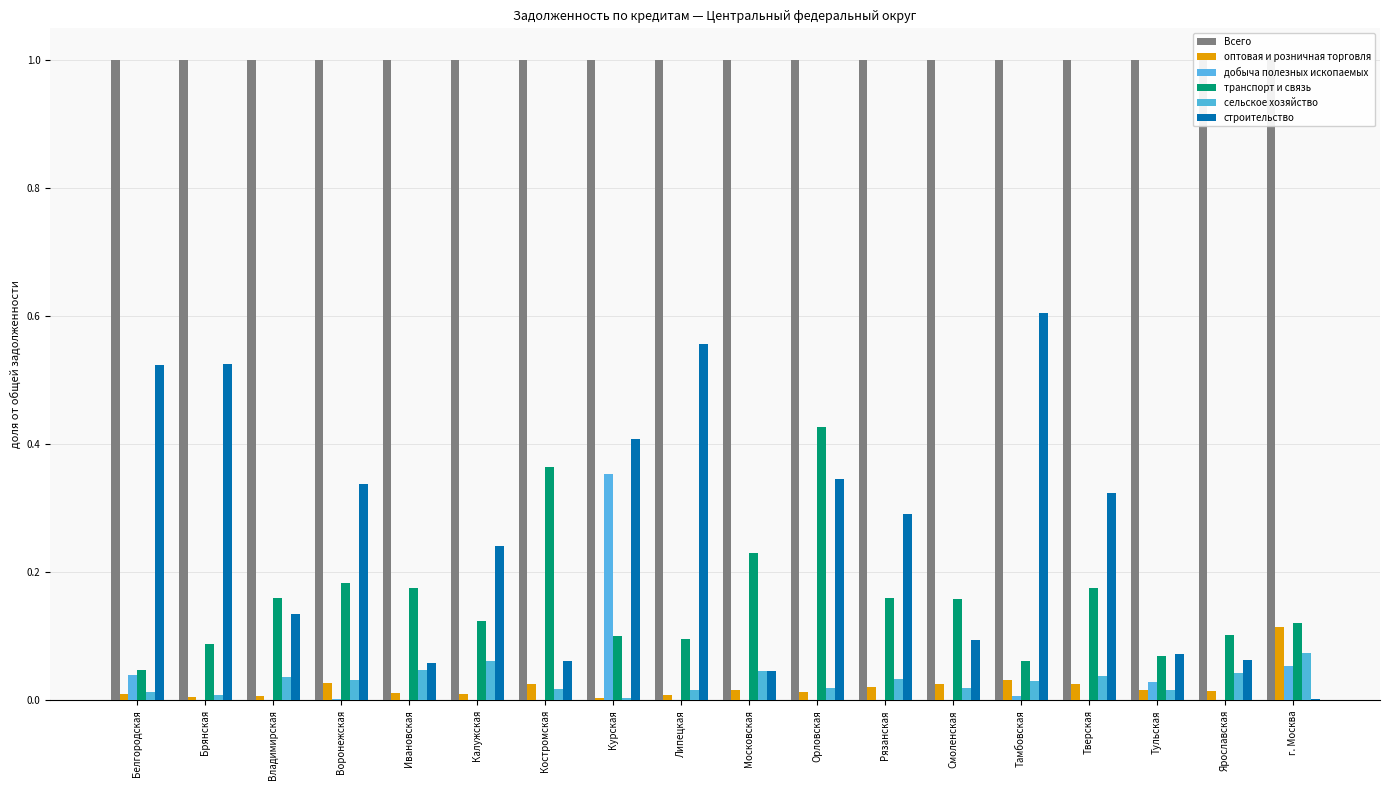

Reading left to right, transcribe all the data shown in this chart.

Всего: Белгородская=1.0	Брянская=1.0	Владимирская=1.0	Воронежская=1.0	Ивановская=1.0	Калужская=1.0	Костромская=1.0	Курская=1.0	Липецкая=1.0	Московская=1.0	Орловская=1.0	Рязанская=1.0	Смоленская=1.0	Тамбовская=1.0	Тверская=1.0	Тульская=1.0	Ярославская=1.0	г. Москва=1.0
оптовая и розничная торговля: Белгородская=0.0	Брянская=0.0	Владимирская=0.0	Воронежская=0.0	Ивановская=0.0	Калужская=0.0	Костромская=0.0	Курская=0.0	Липецкая=0.0	Московская=0.0	Орловская=0.0	Рязанская=0.0	Смоленская=0.0	Тамбовская=0.0	Тверская=0.0	Тульская=0.0	Ярославская=0.0	г. Москва=0.1
добыча полезных ископаемых: Белгородская=0.0	Брянская=0.0	Владимирская=0.0	Воронежская=0.0	Ивановская=0.0	Калужская=0.0	Костромская=0.0	Курская=0.4	Липецкая=0.0	Московская=0.0	Орловская=0.0	Рязанская=0.0	Смоленская=0.0	Тамбовская=0.0	Тверская=0.0	Тульская=0.0	Ярославская=0.0	г. Москва=0.1
транспорт и связь: Белгородская=0.0	Брянская=0.1	Владимирская=0.2	Воронежская=0.2	Ивановская=0.2	Калужская=0.1	Костромская=0.4	Курская=0.1	Липецкая=0.1	Московская=0.2	Орловская=0.4	Рязанская=0.2	Смоленская=0.2	Тамбовская=0.1	Тверская=0.2	Тульская=0.1	Ярославская=0.1	г. Москва=0.1
сельское хозяйство: Белгородская=0.0	Брянская=0.0	Владимирская=0.0	Воронежская=0.0	Ивановская=0.0	Калужская=0.1	Костромская=0.0	Курская=0.0	Липецкая=0.0	Московская=0.0	Орловская=0.0	Рязанская=0.0	Смоленская=0.0	Тамбовская=0.0	Тверская=0.0	Тульская=0.0	Ярославская=0.0	г. Москва=0.1
строительство: Белгородская=0.5	Брянская=0.5	Владимирская=0.1	Воронежская=0.3	Ивановская=0.1	Калужская=0.2	Костромская=0.1	Курская=0.4	Липецкая=0.6	Московская=0.0	Орловская=0.3	Рязанская=0.3	Смоленская=0.1	Тамбовская=0.6	Тверская=0.3	Тульская=0.1	Ярославская=0.1	г. Москва=0.0